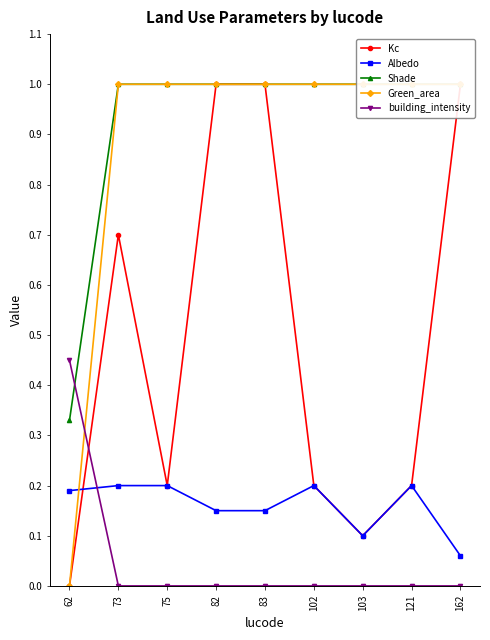

The value of Kc at 75 is 0.3. True or false?

False